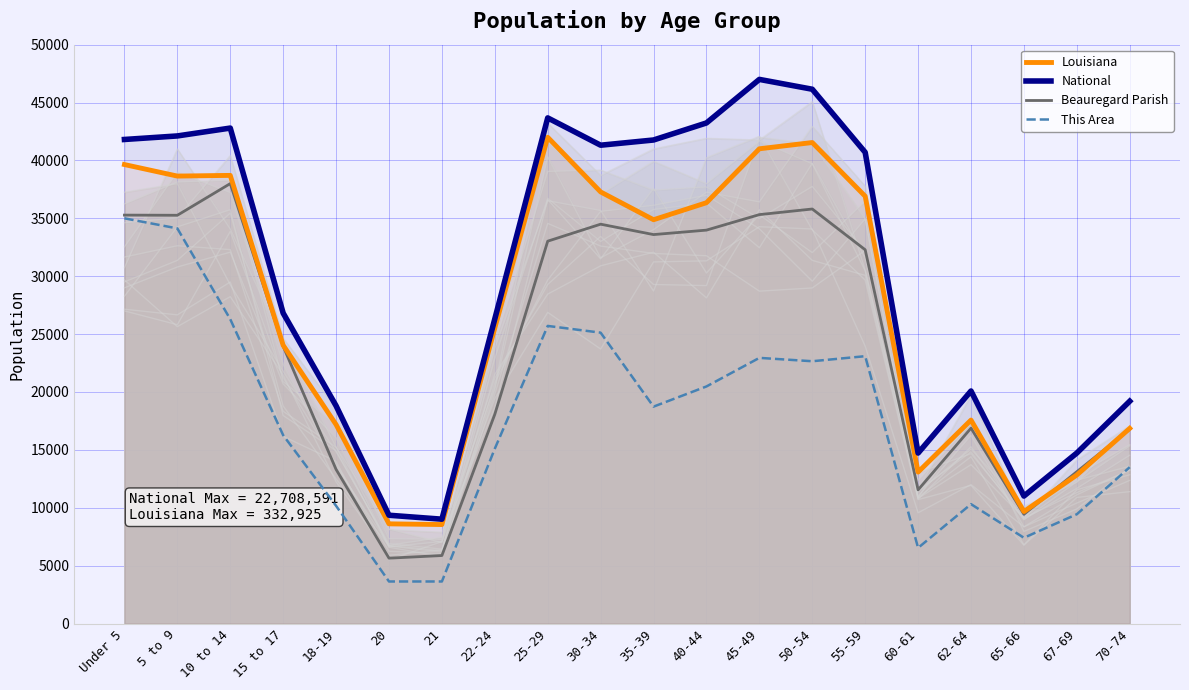

At which category does This Area reach its first local peak?

25-29